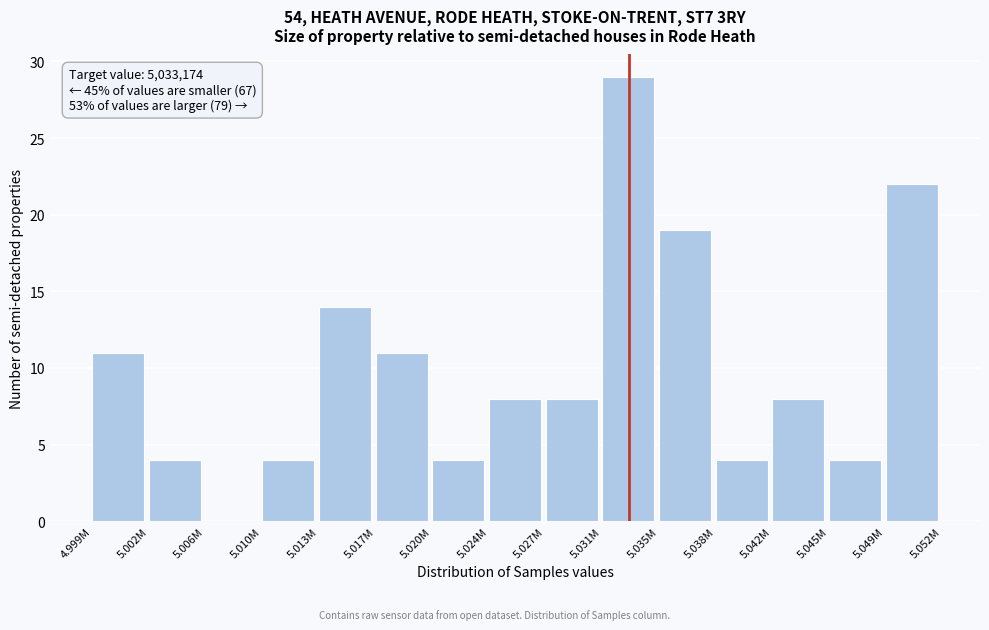

Reading left to right, transcribe all the data shown in this chart.

4.999M=11	5.002M=4	5.006M=0	5.010M=4	5.013M=14	5.017M=11	5.020M=4	5.024M=8	5.027M=8	5.031M=29	5.035M=19	5.038M=4	5.042M=8	5.045M=4	5.049M=22